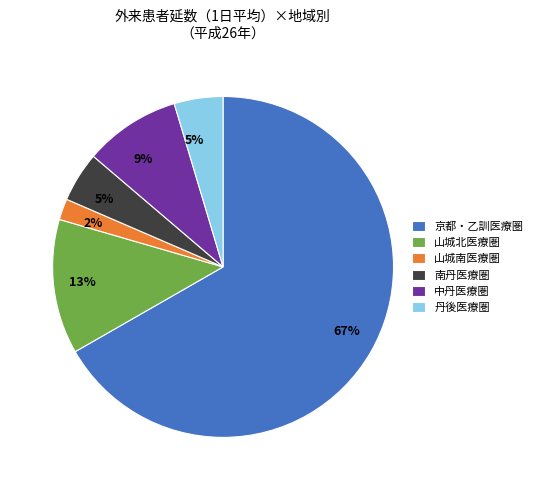

Which slice is the smallest?

山城南医療圏